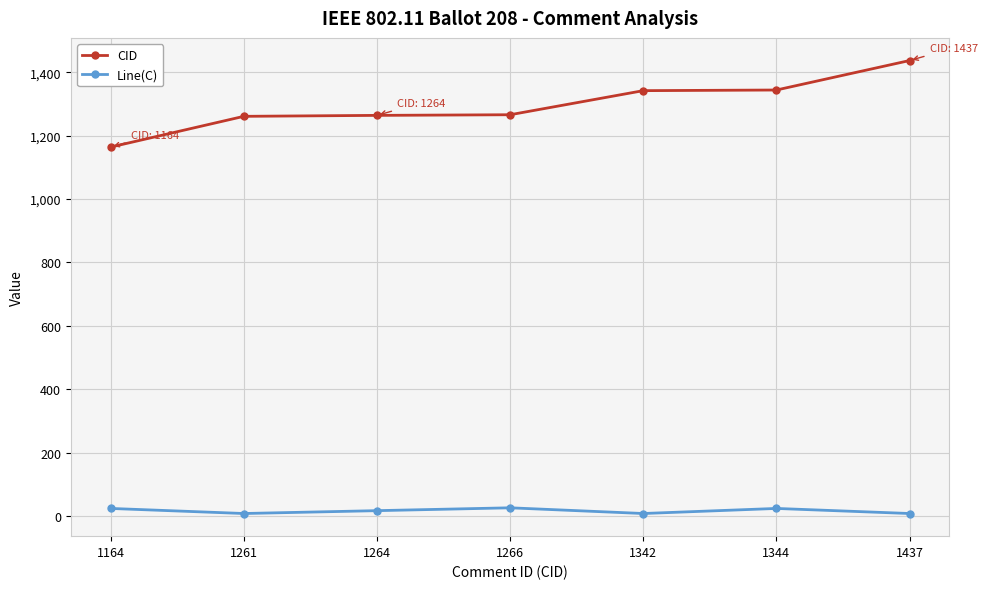

Rank the series by their maximum value, from lowest to highest.

Line(C), CID